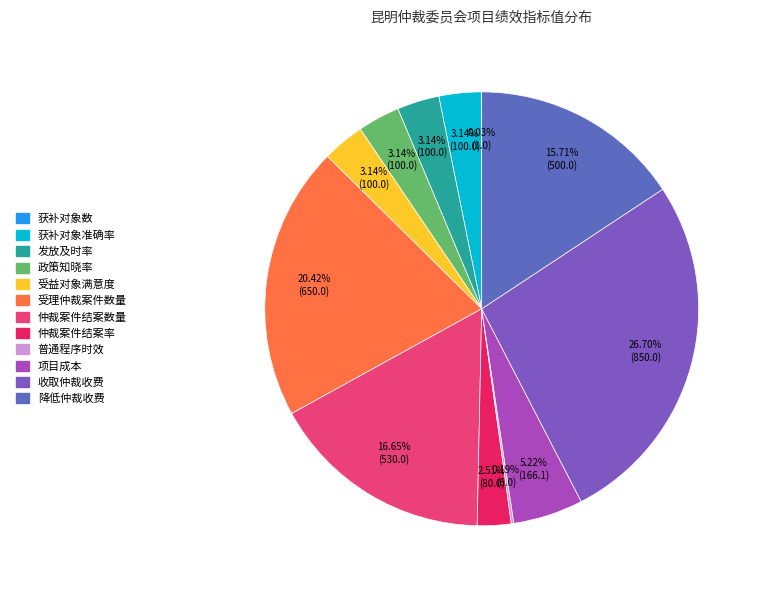

Is it true that 仲裁案件结案数量 is 6% of the pie?

False